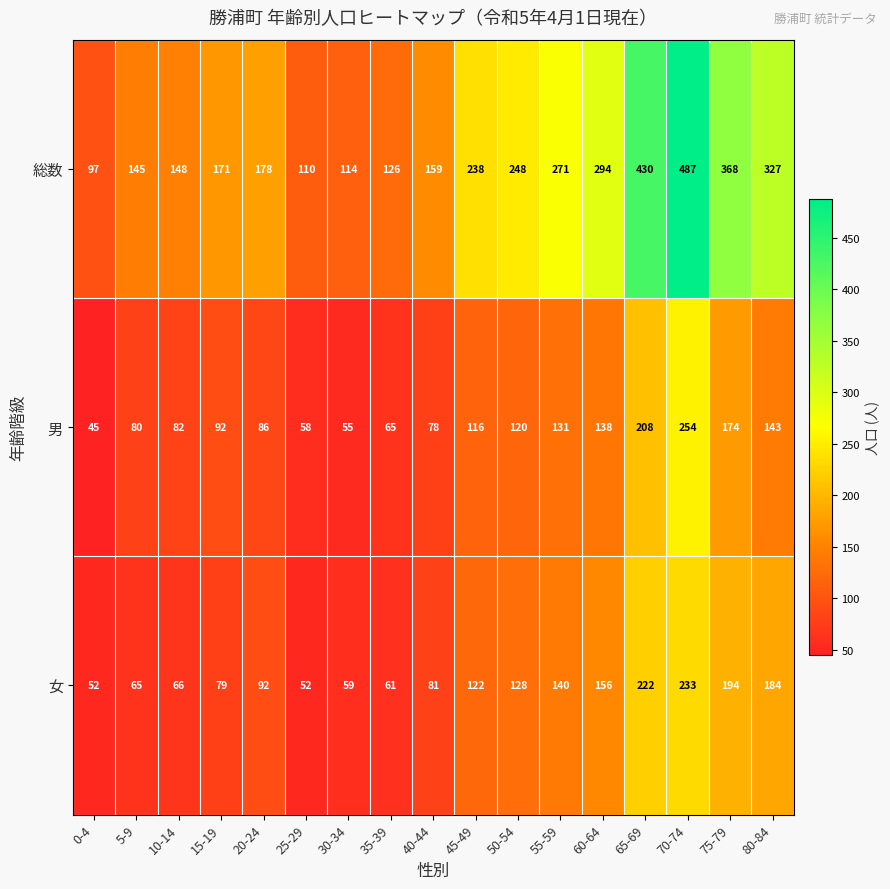

Which category has the highest value across all series?

70-74